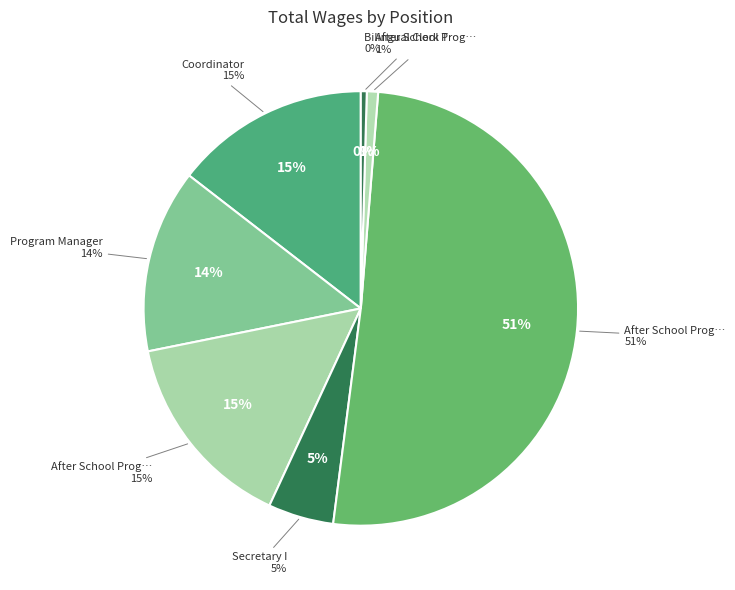

To the nearest percent, what is the difference between the After School Program Supervisor and Program Manager slice percentages?

1%